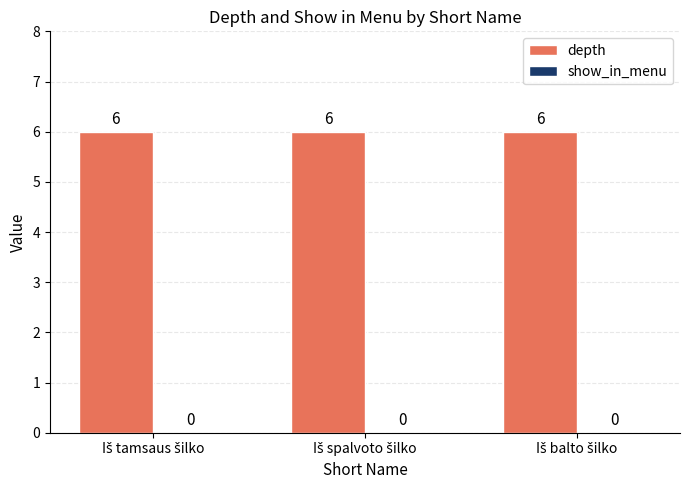

Which category has the lowest value in the show_in_menu series?

Iš tamsaus šilko